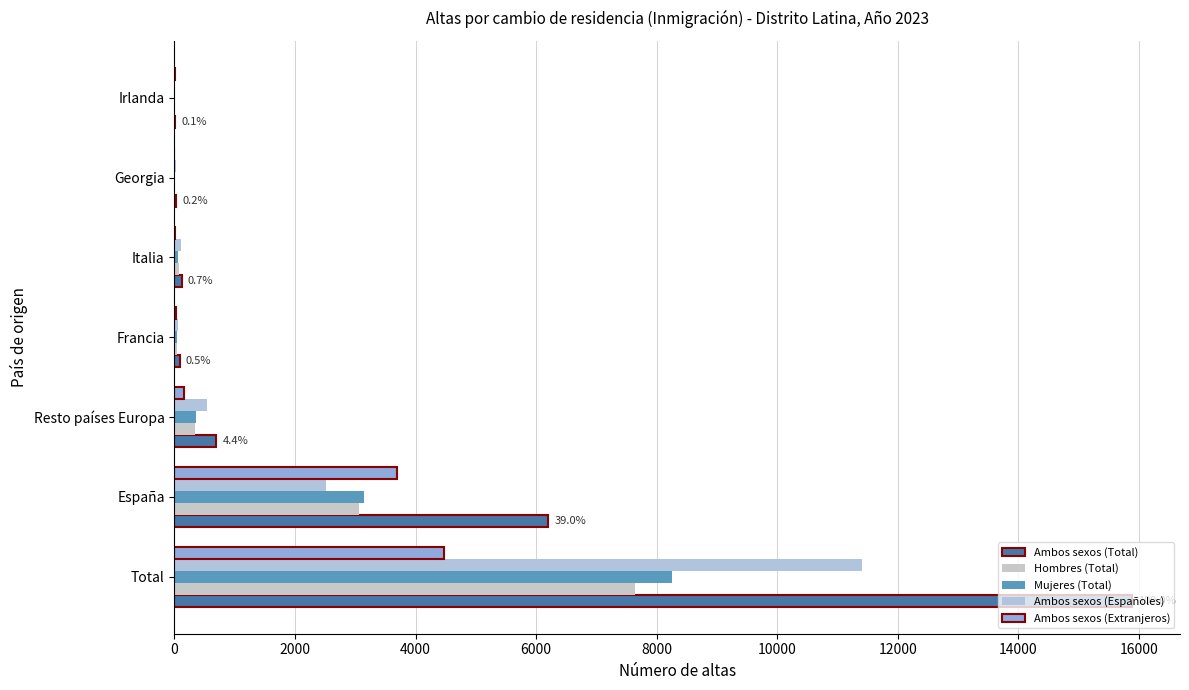

How many categories are shown in the chart?

7